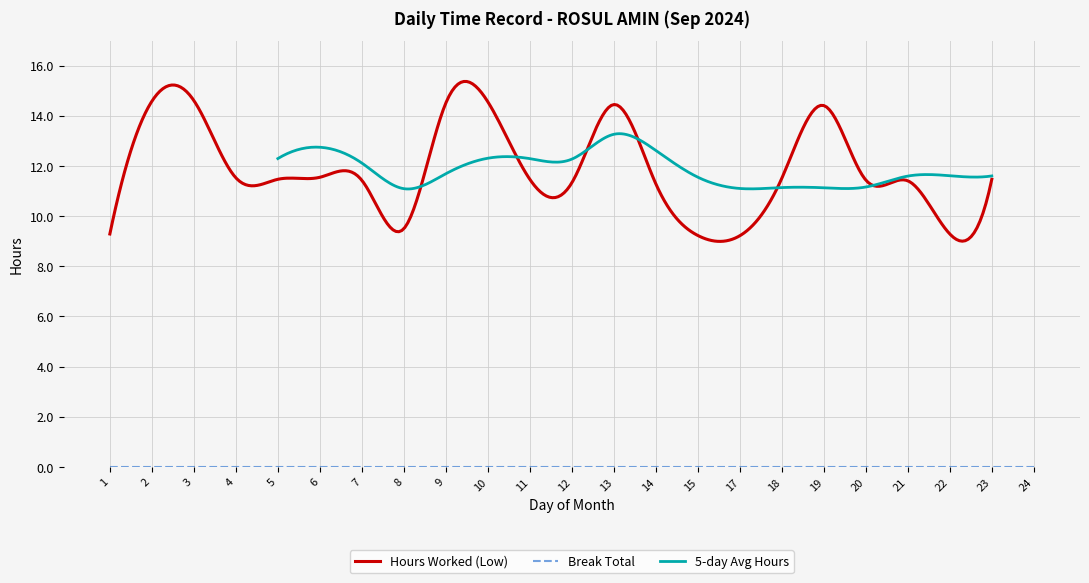

True or false: Hours Worked (Low) and Break Total cross at least once.

False